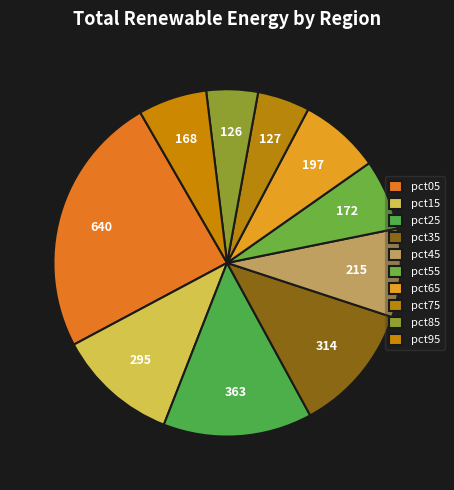

What percentage is the pct95 slice, to the nearest percent?

6%